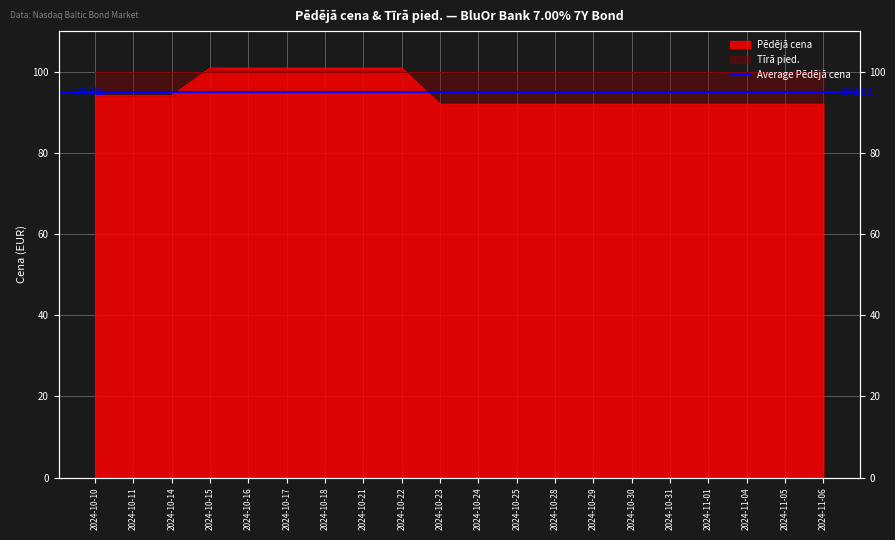

The chart shows a value of 92.0 at 2024-10-25. True or false?

True